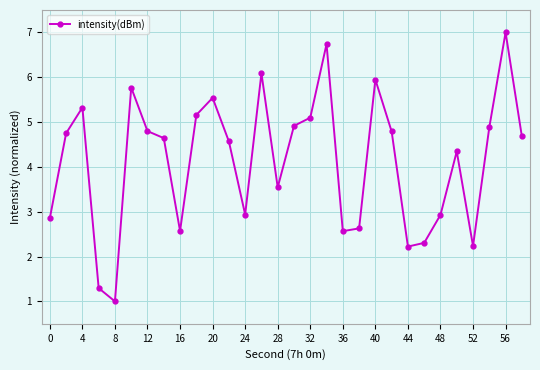

What is the average value?

4.1